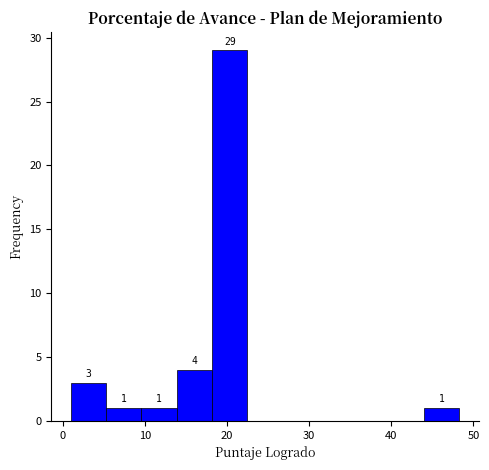

Over which range of the x-axis is the bar tallest?

18 to 22